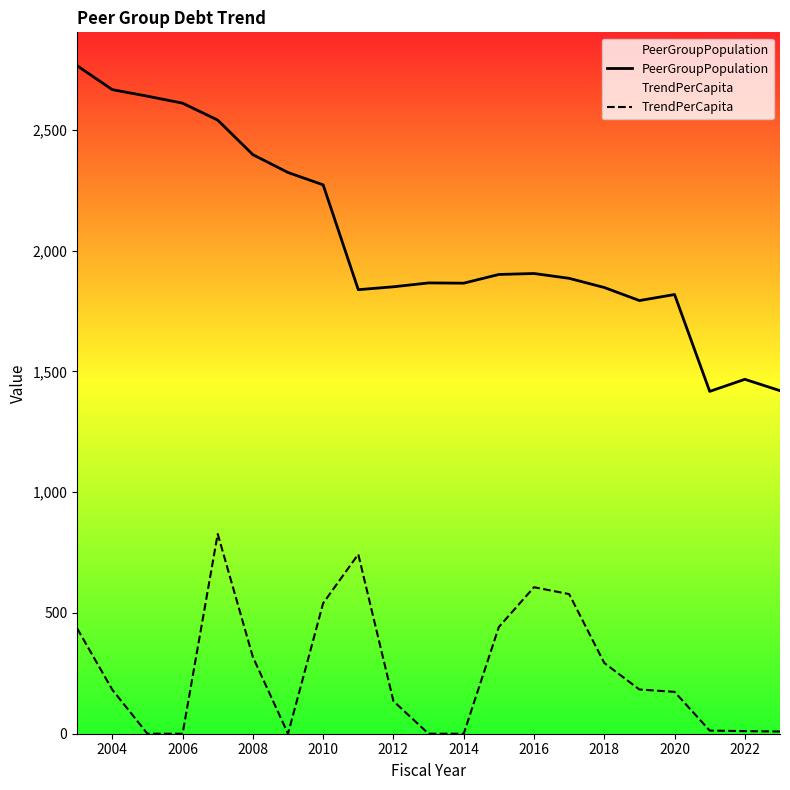

Rank the series by their average value, from highest to lowest.

PeerGroupPopulation, TrendPerCapita